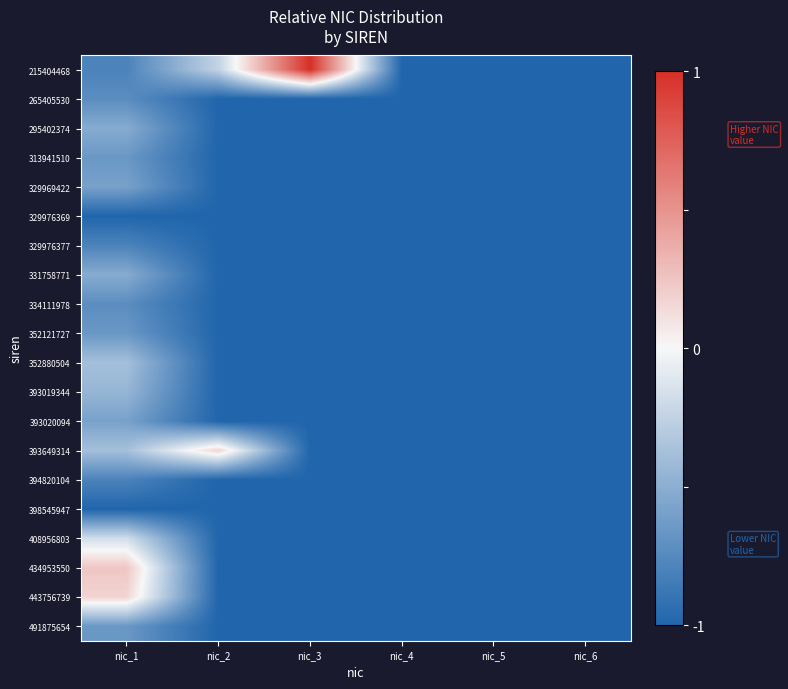

Reading left to right, extract all data points from this chart.

215404468: nic_1=-0.8	nic_2=-0.2	nic_3=1.0	nic_4=-1.0	nic_5=-1.0	nic_6=-1.0
265405530: nic_1=-0.7	nic_2=-1.0	nic_3=-1.0	nic_4=-1.0	nic_5=-1.0	nic_6=-1.0
295402374: nic_1=-0.5	nic_2=-1.0	nic_3=-1.0	nic_4=-1.0	nic_5=-1.0	nic_6=-1.0
313941510: nic_1=-0.7	nic_2=-1.0	nic_3=-1.0	nic_4=-1.0	nic_5=-1.0	nic_6=-1.0
329969422: nic_1=-0.6	nic_2=-1.0	nic_3=-1.0	nic_4=-1.0	nic_5=-1.0	nic_6=-1.0
329976369: nic_1=-1.0	nic_2=-1.0	nic_3=-1.0	nic_4=-1.0	nic_5=-1.0	nic_6=-1.0
329976377: nic_1=-0.8	nic_2=-1.0	nic_3=-1.0	nic_4=-1.0	nic_5=-1.0	nic_6=-1.0
331758771: nic_1=-0.5	nic_2=-1.0	nic_3=-1.0	nic_4=-1.0	nic_5=-1.0	nic_6=-1.0
334111978: nic_1=-0.7	nic_2=-1.0	nic_3=-1.0	nic_4=-1.0	nic_5=-1.0	nic_6=-1.0
352121727: nic_1=-0.7	nic_2=-1.0	nic_3=-1.0	nic_4=-1.0	nic_5=-1.0	nic_6=-1.0
352880504: nic_1=-0.4	nic_2=-1.0	nic_3=-1.0	nic_4=-1.0	nic_5=-1.0	nic_6=-1.0
393019344: nic_1=-0.4	nic_2=-1.0	nic_3=-1.0	nic_4=-1.0	nic_5=-1.0	nic_6=-1.0
393020094: nic_1=-0.6	nic_2=-1.0	nic_3=-1.0	nic_4=-1.0	nic_5=-1.0	nic_6=-1.0
393649314: nic_1=-0.4	nic_2=0.2	nic_3=-1.0	nic_4=-1.0	nic_5=-1.0	nic_6=-1.0
394820104: nic_1=-0.8	nic_2=-1.0	nic_3=-1.0	nic_4=-1.0	nic_5=-1.0	nic_6=-1.0
398545947: nic_1=-1.0	nic_2=-1.0	nic_3=-1.0	nic_4=-1.0	nic_5=-1.0	nic_6=-1.0
408956803: nic_1=-0.2	nic_2=-1.0	nic_3=-1.0	nic_4=-1.0	nic_5=-1.0	nic_6=-1.0
434953550: nic_1=0.2	nic_2=-1.0	nic_3=-1.0	nic_4=-1.0	nic_5=-1.0	nic_6=-1.0
443756739: nic_1=0.2	nic_2=-1.0	nic_3=-1.0	nic_4=-1.0	nic_5=-1.0	nic_6=-1.0
491875654: nic_1=-0.7	nic_2=-1.0	nic_3=-1.0	nic_4=-1.0	nic_5=-1.0	nic_6=-1.0